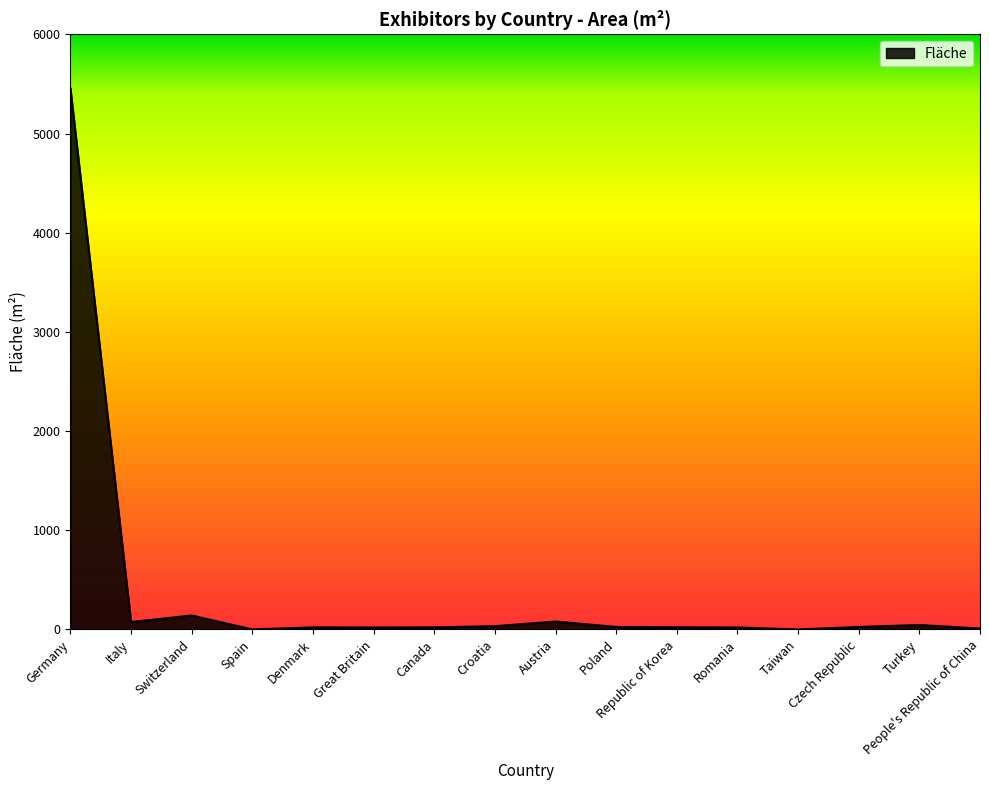

What is the maximum value shown in the chart?

5455